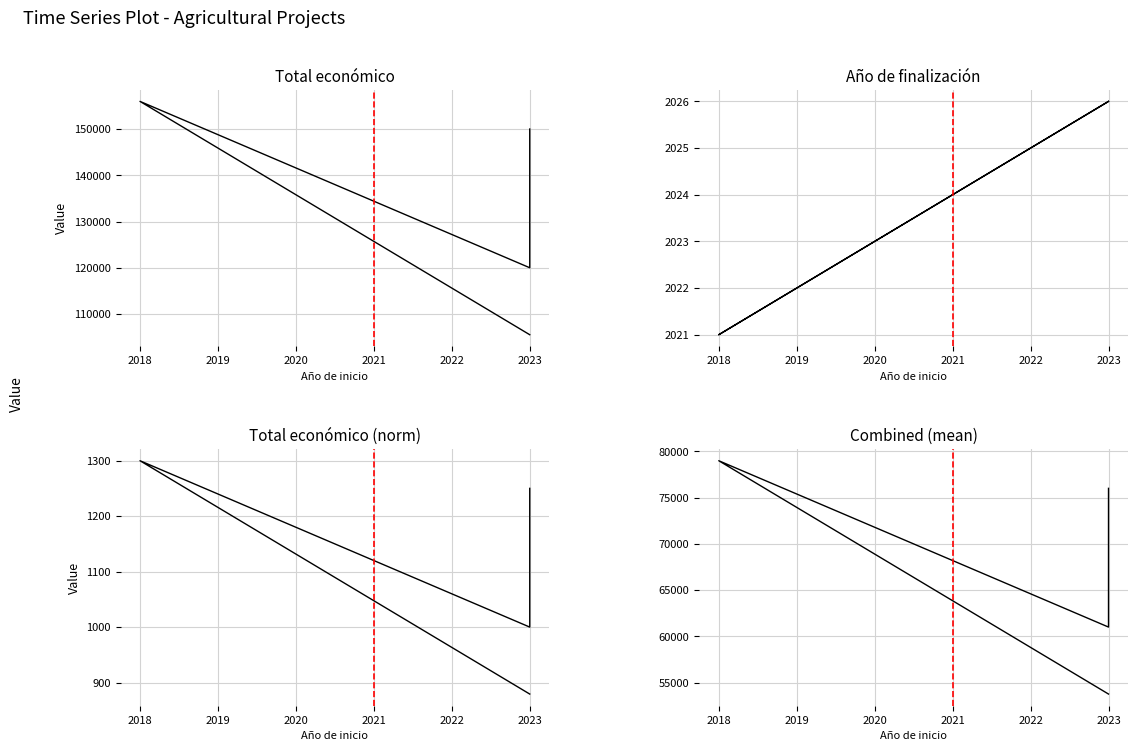

True or false: Año de finalización and Total económico (norm) cross at least once.

False